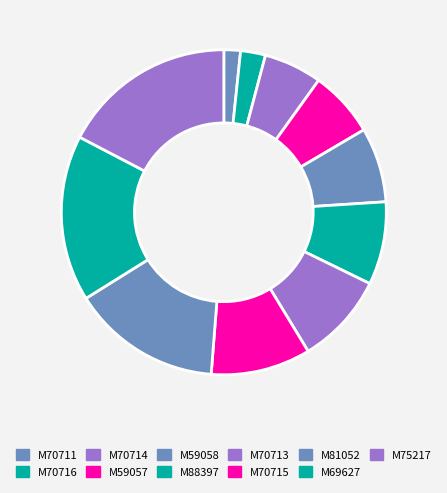

Is the sum of M75217 and M59057 greater than half?

No